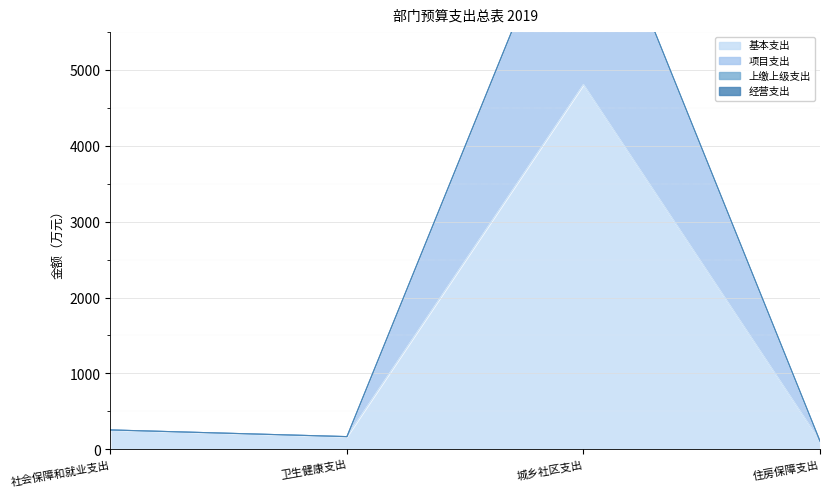

Which series changed the most between 卫生健康支出 and 住房保障支出?

基本支出